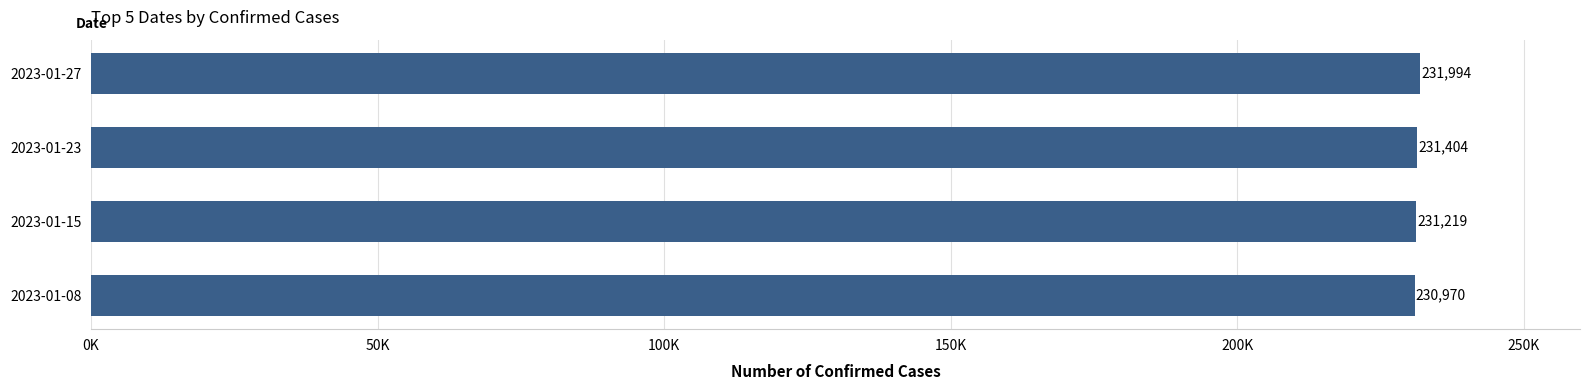

What is the average value?

231397